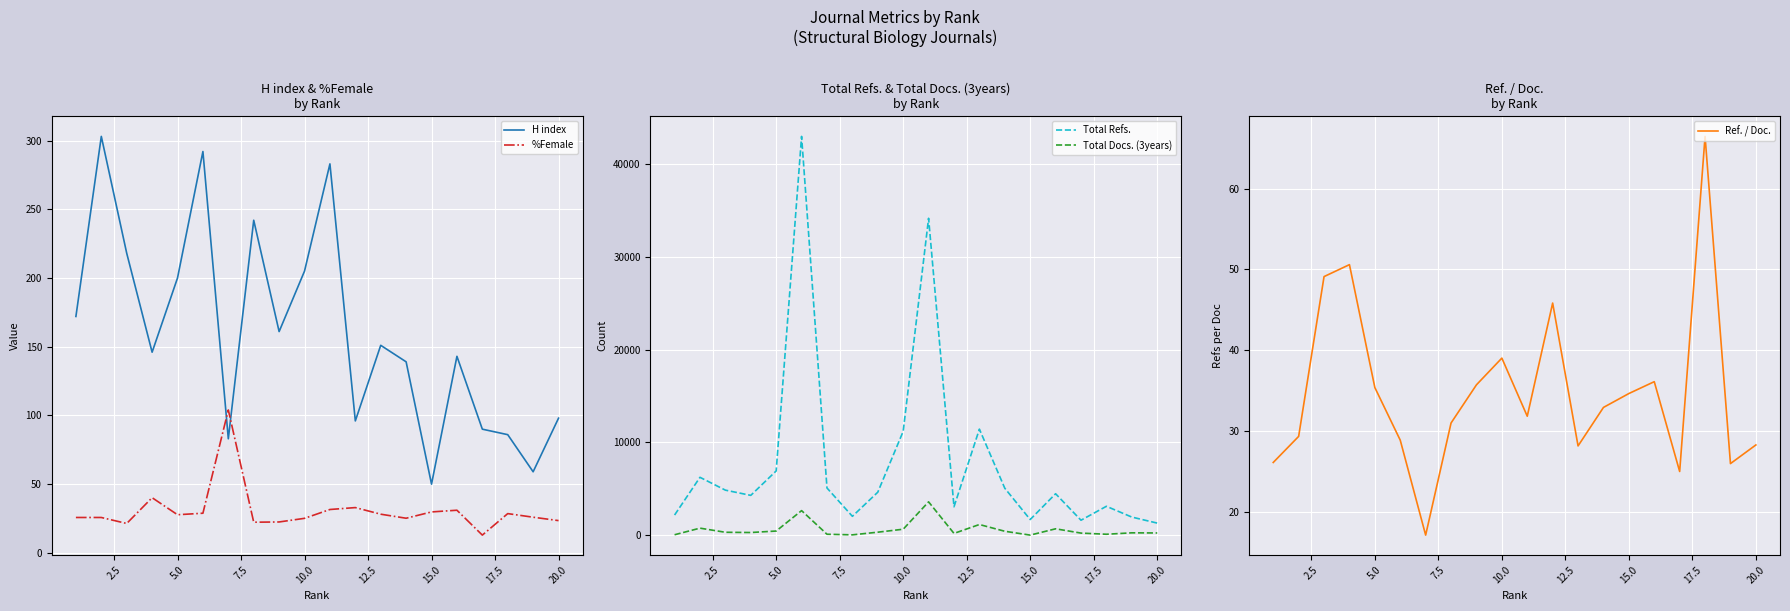

What value does the H index series have at 5.0?

200.0